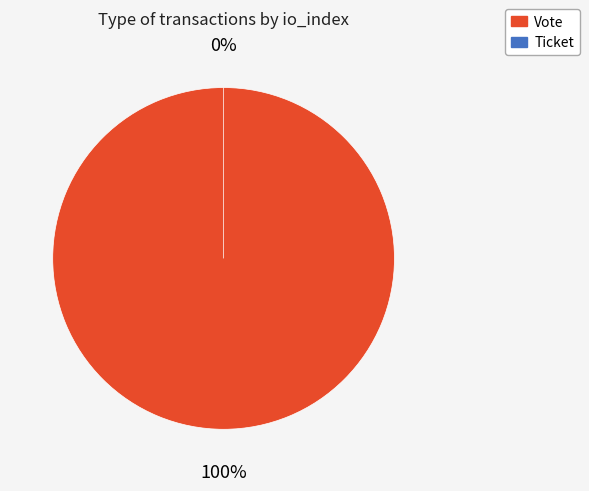

Is Vote the majority of the pie?

Yes